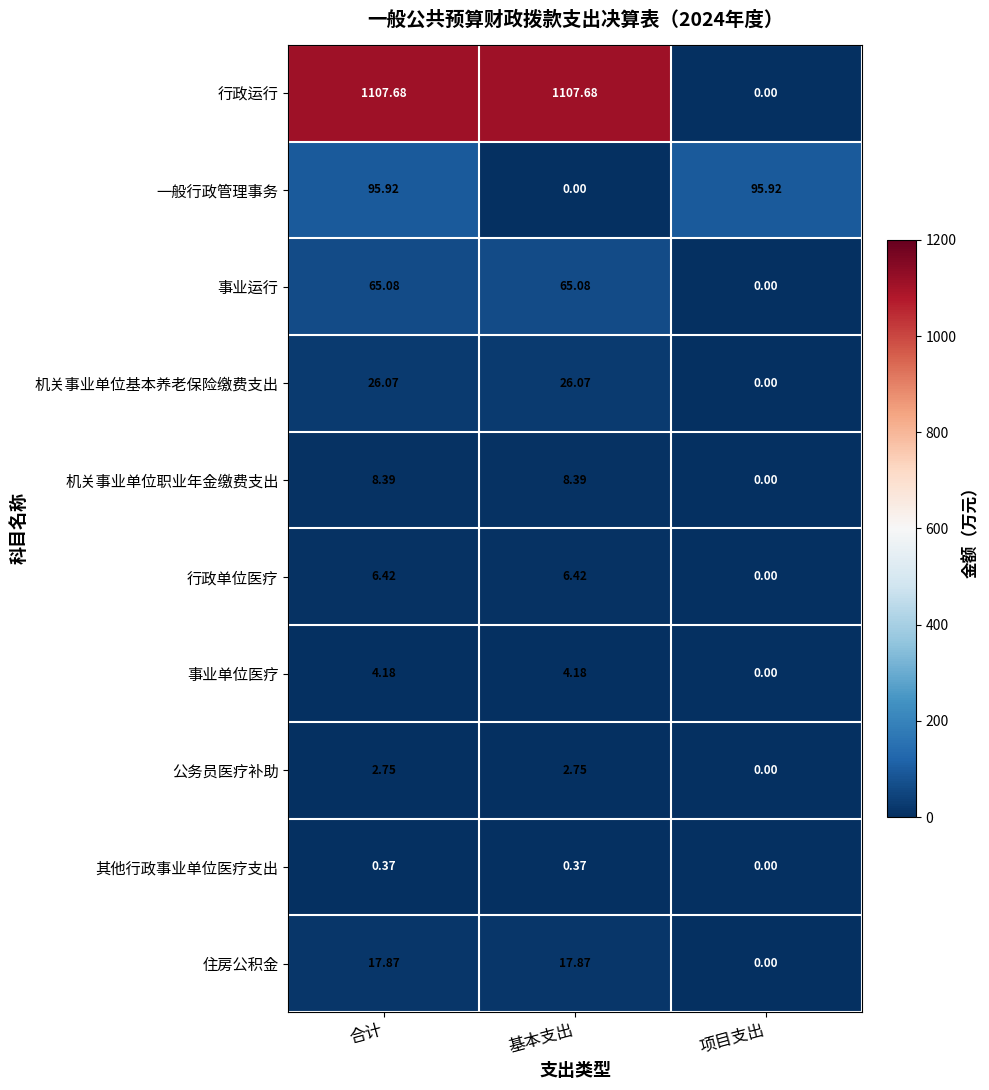

Between 合计 and 项目支出, which series saw the biggest shift?

行政运行